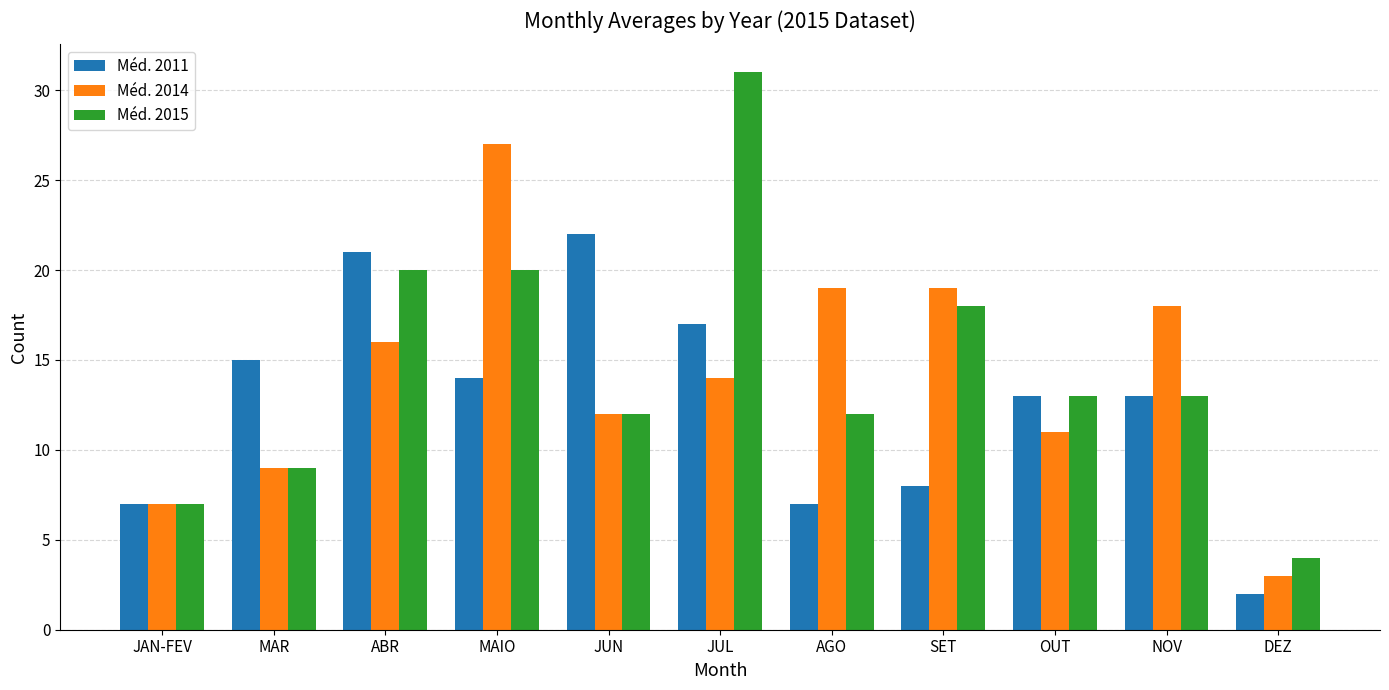

At which category is the sum across all series the highest?

JUL